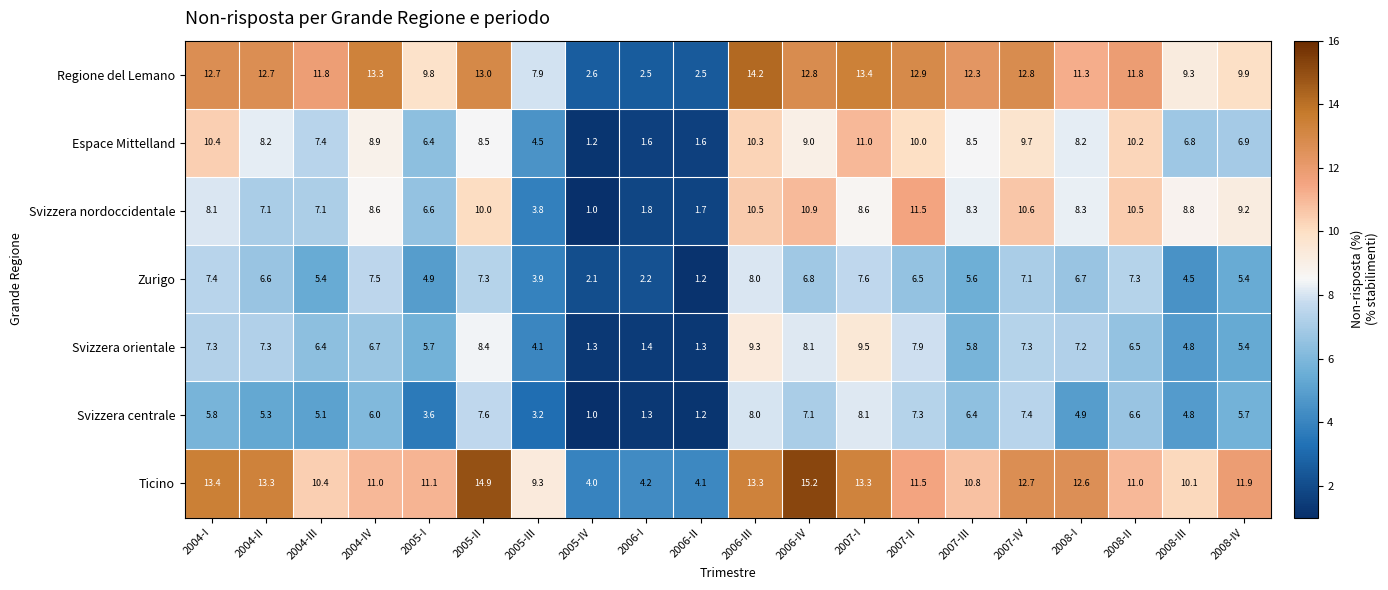

List the series in order of their peak value, highest first.

Ticino, Regione del Lemano, Svizzera nordoccidentale, Espace Mittelland, Svizzera orientale, Svizzera centrale, Zurigo